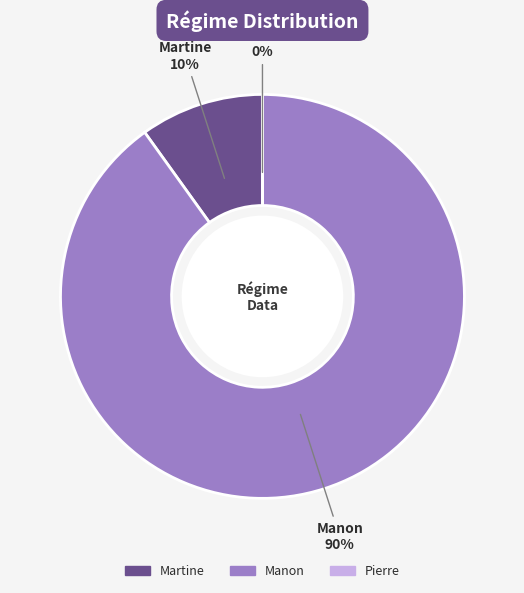

What is the majority slice?

Manon